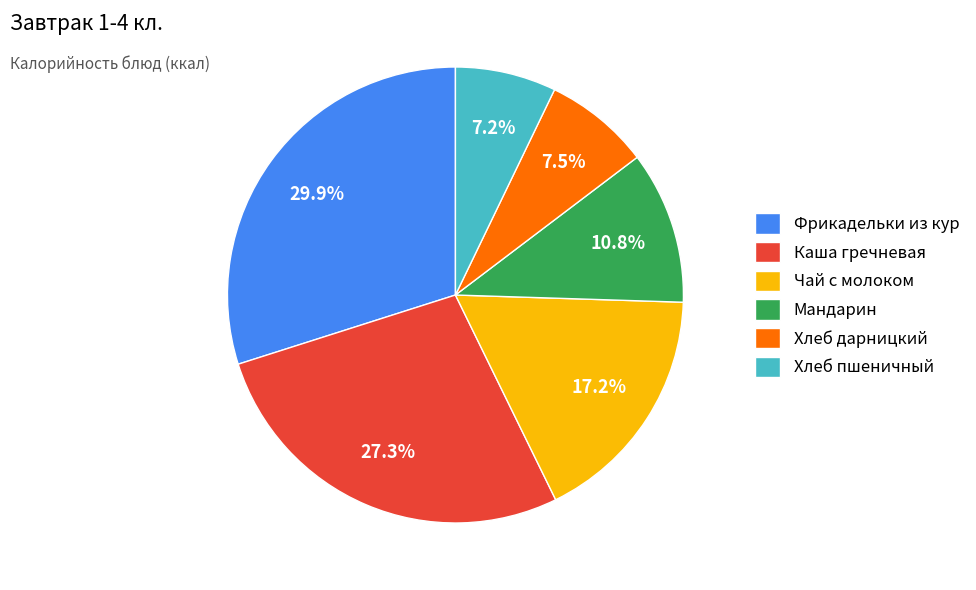

To the nearest percent, what is the average slice percentage?

17%